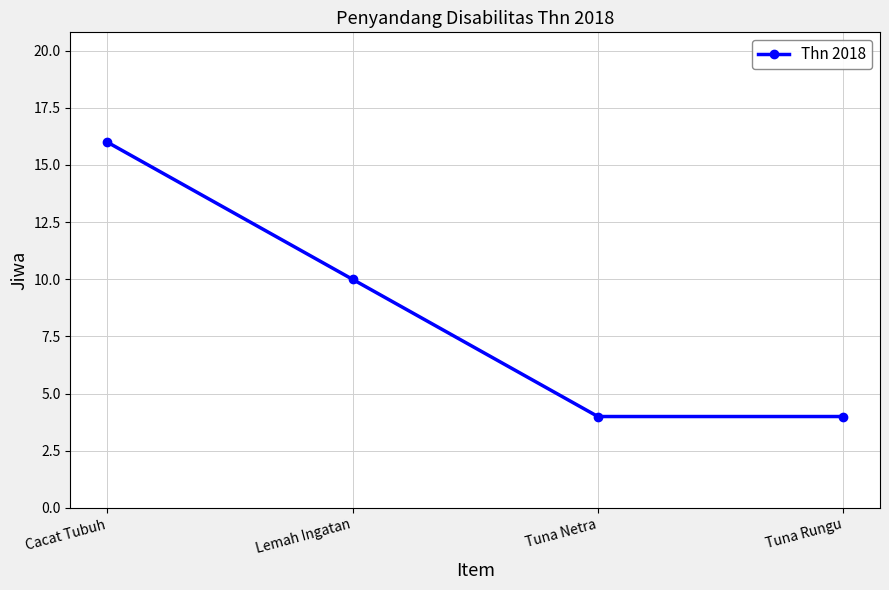

What is the label of the 1st point from the right?

Tuna Rungu